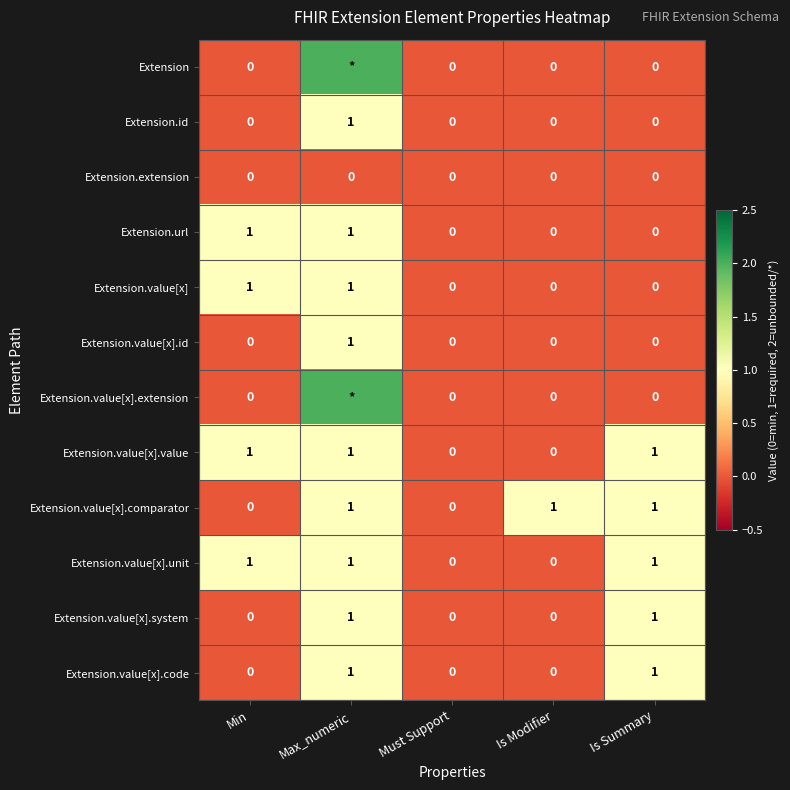

Is it true that Extension.value[x].comparator equals 1 at Max_numeric?

True